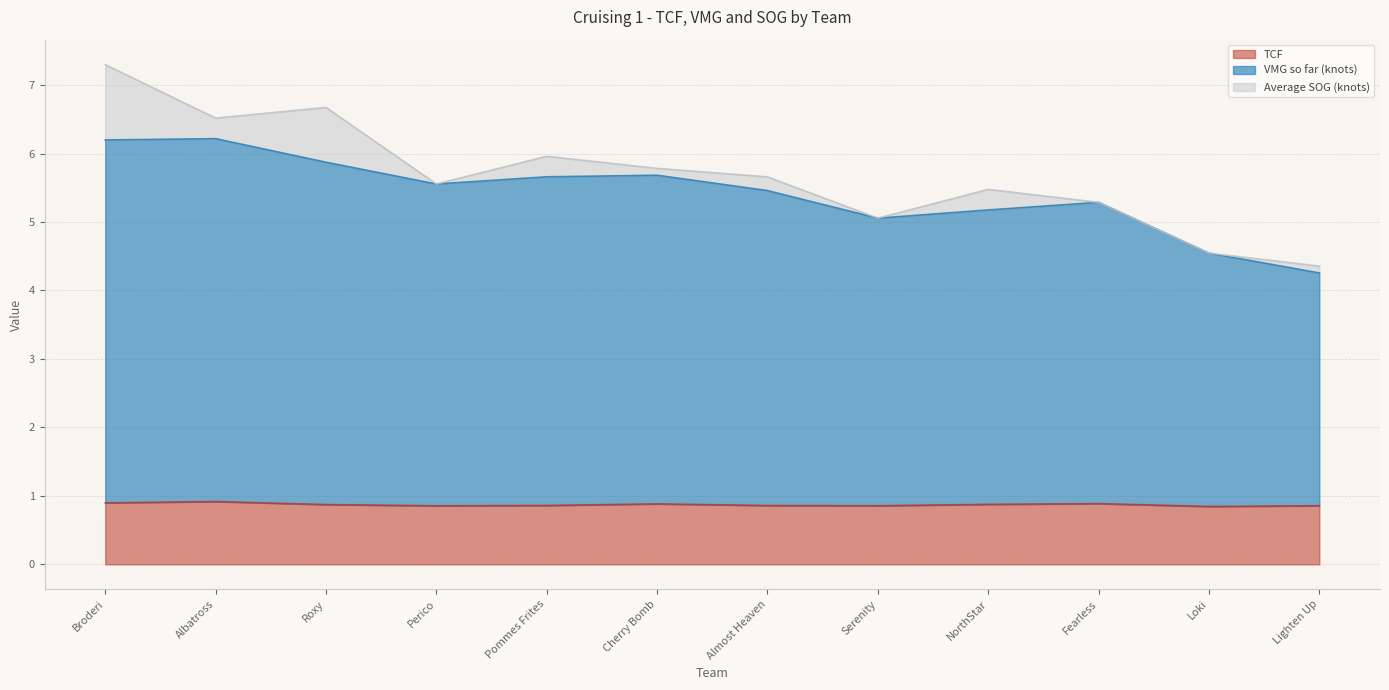

What is the value of the VMG so far (knots) point at the 12th from the left?

4.3